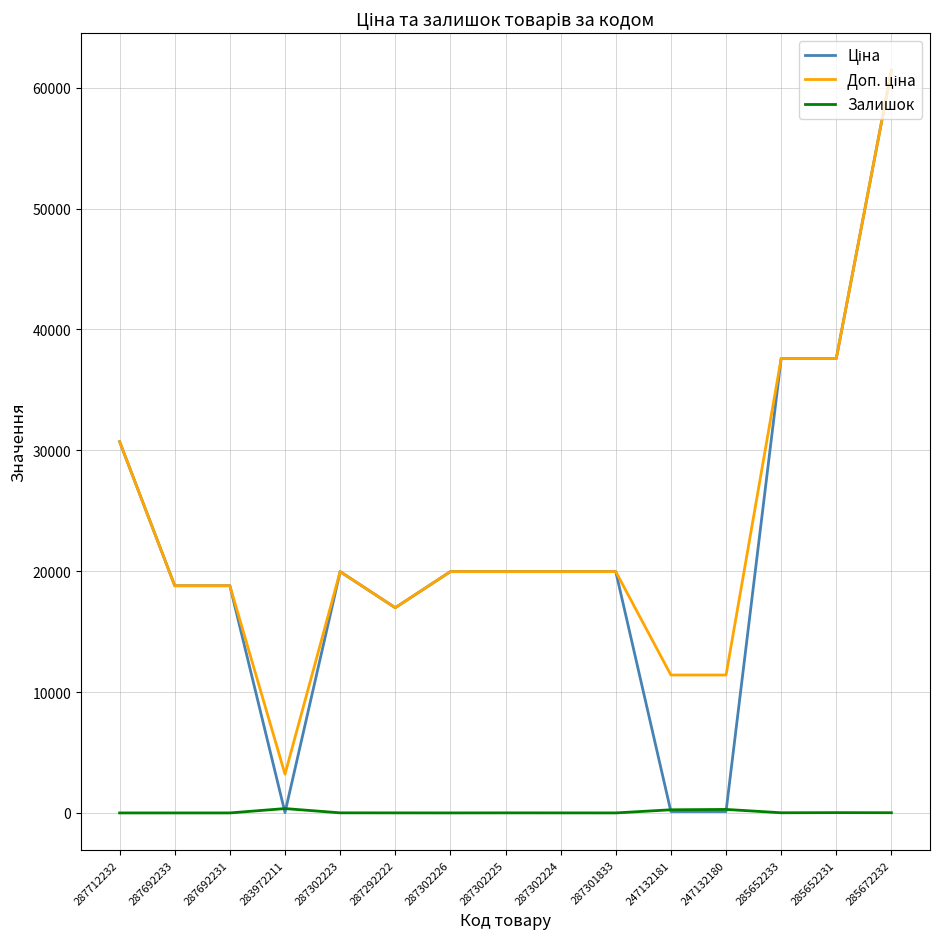

What is the maximum value shown in the chart?

61434.3